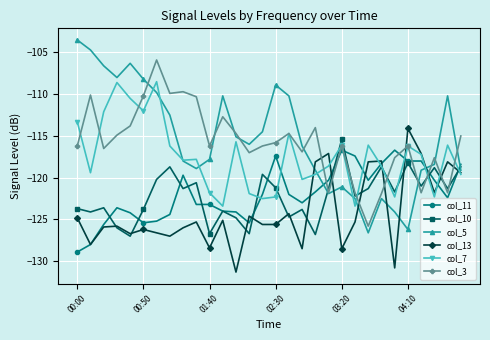

After their last crossing, which series has the higher values: col_10 or col_3?

col_3